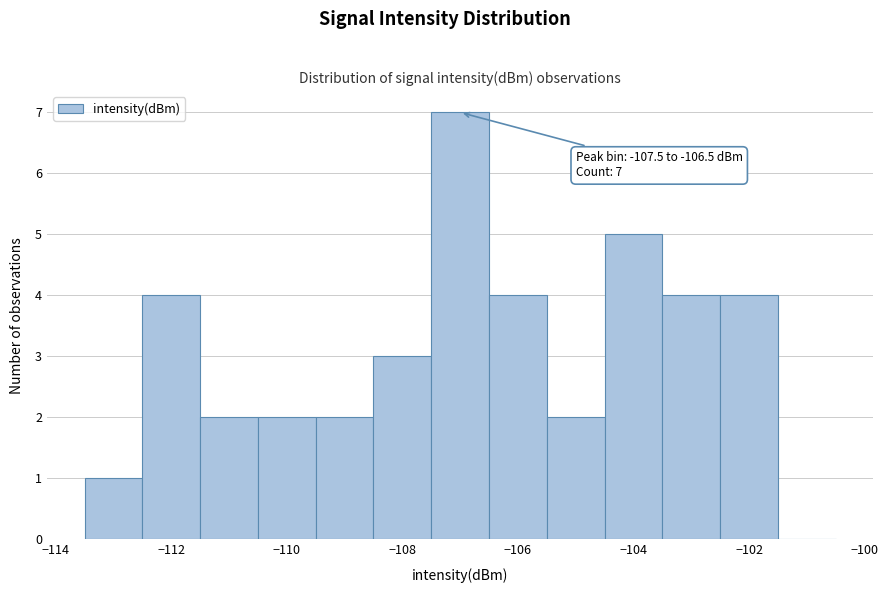

Over which range of the x-axis is the bar tallest?

-107.5 to -106.5